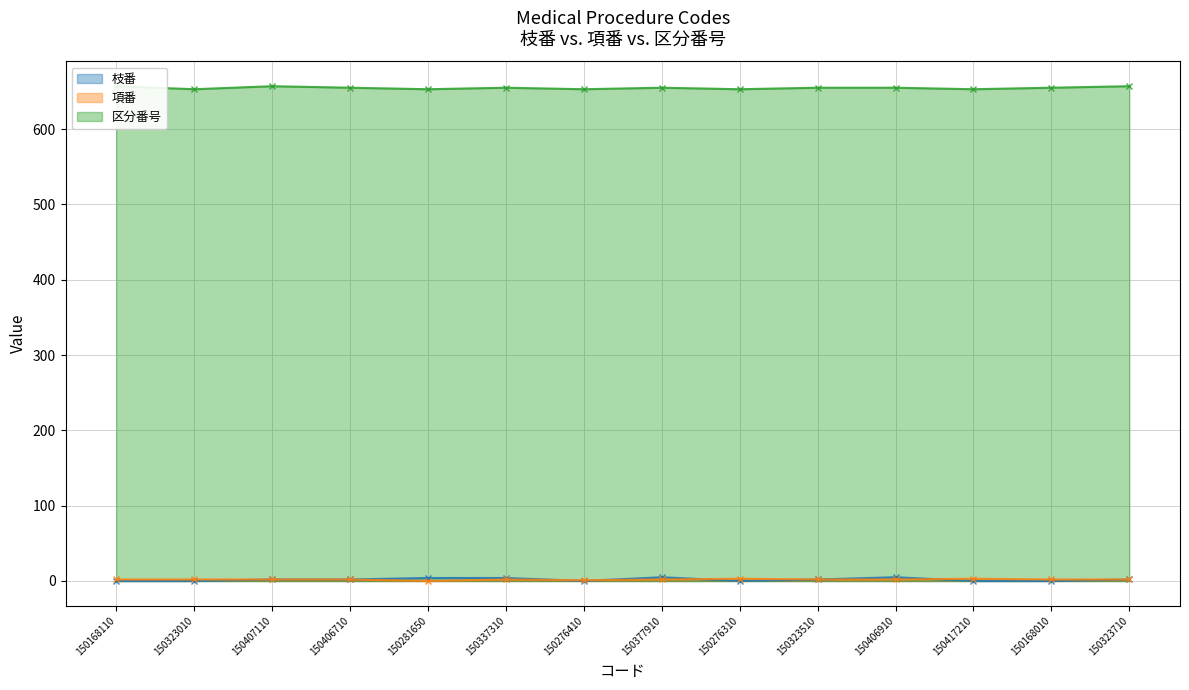

How many interior local valleys does the 枝番 series have?

2